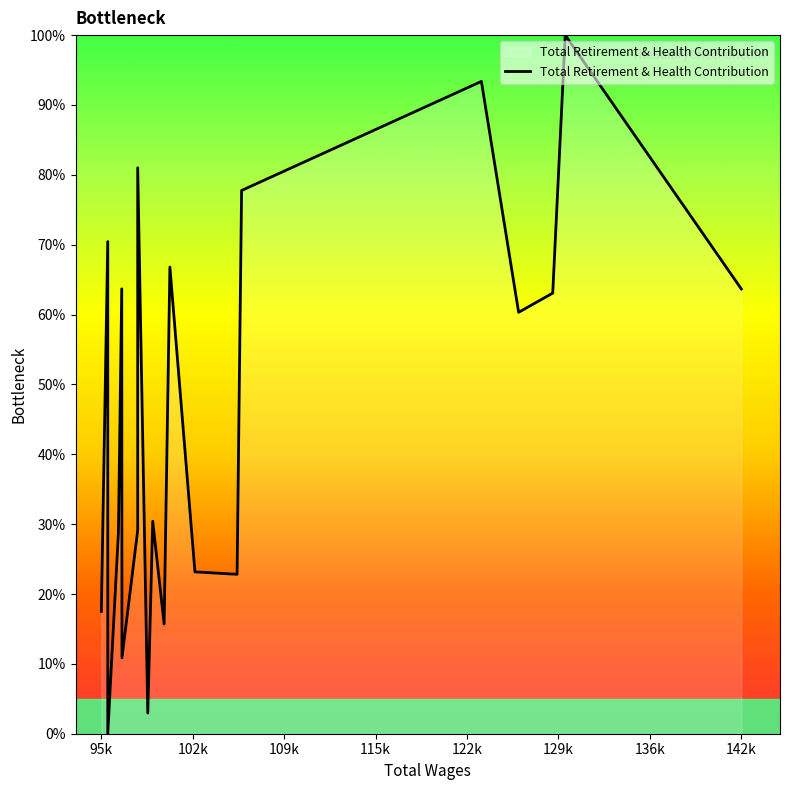

What is the value of the 17th point from the left?

60.3